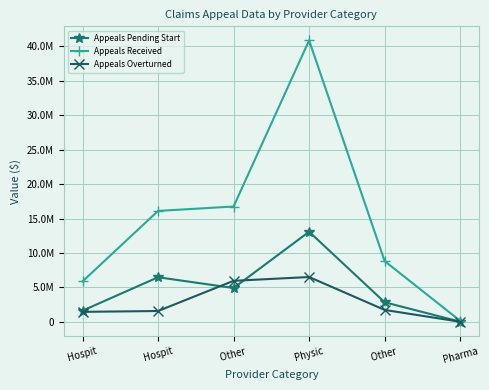

What is the difference between the Appeals Received values at Hospit and Other ?

2956427.2